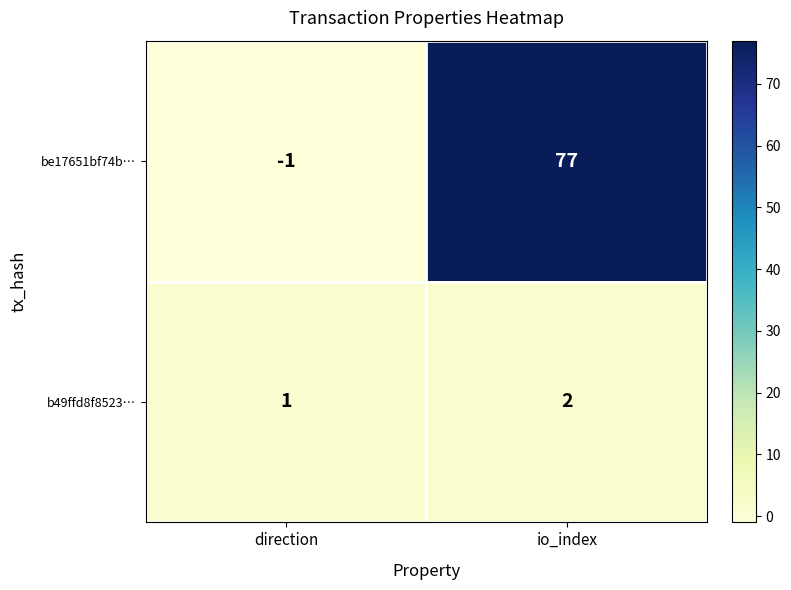

Which series changed the most between direction and io_index?

be17651bf74b…